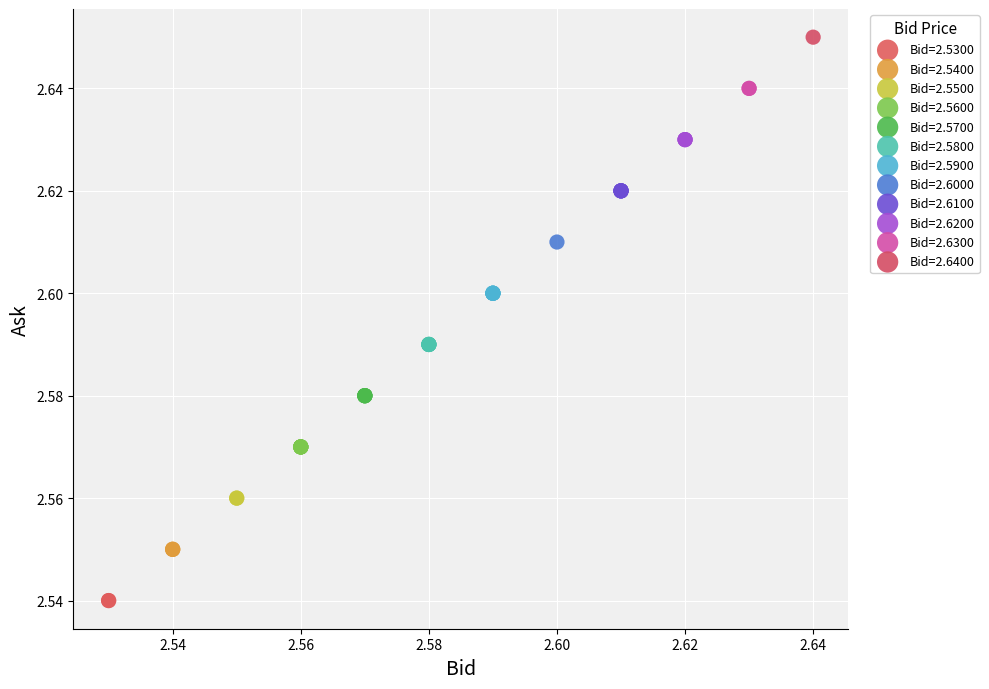

Which series reaches the minimum Y coordinate?

Bid=2.5300